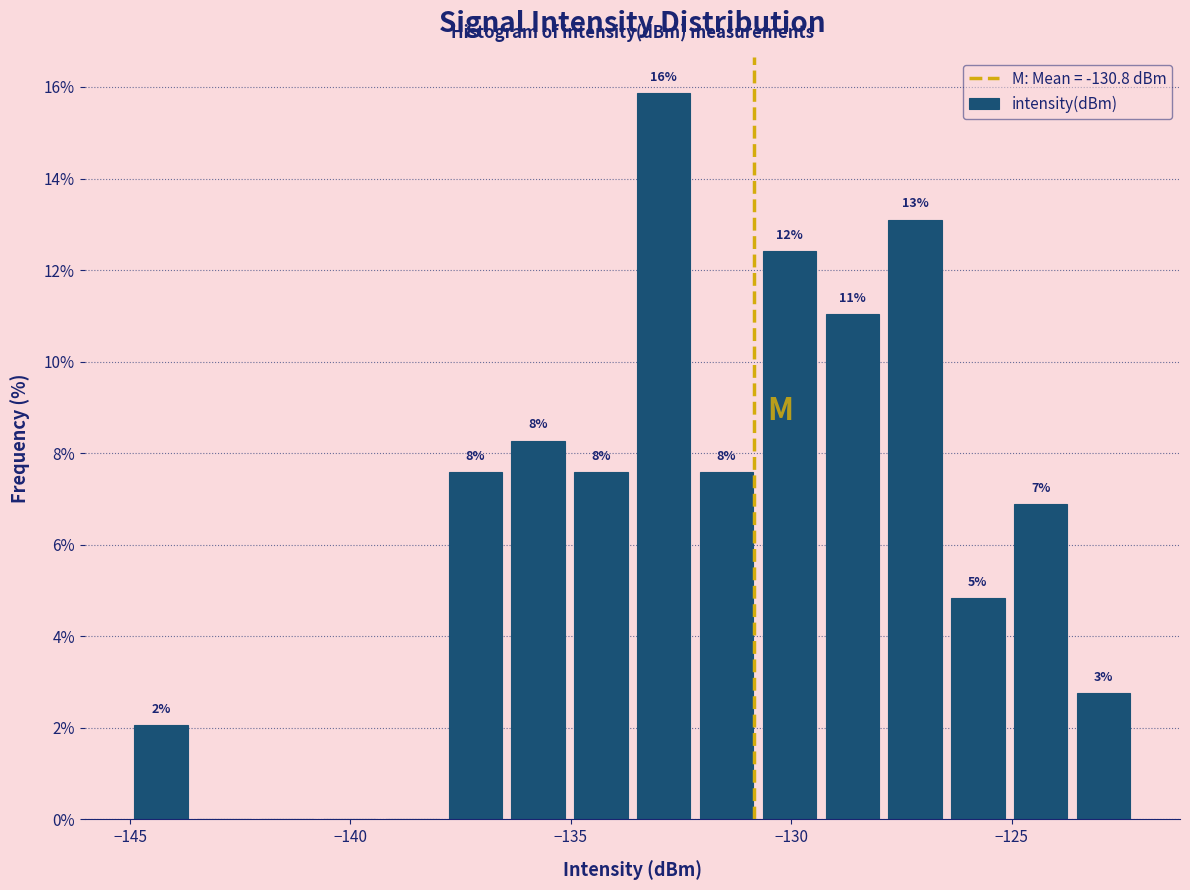

Read against the x-axis, roughly where is the centre of the tallest bar?

-133.0